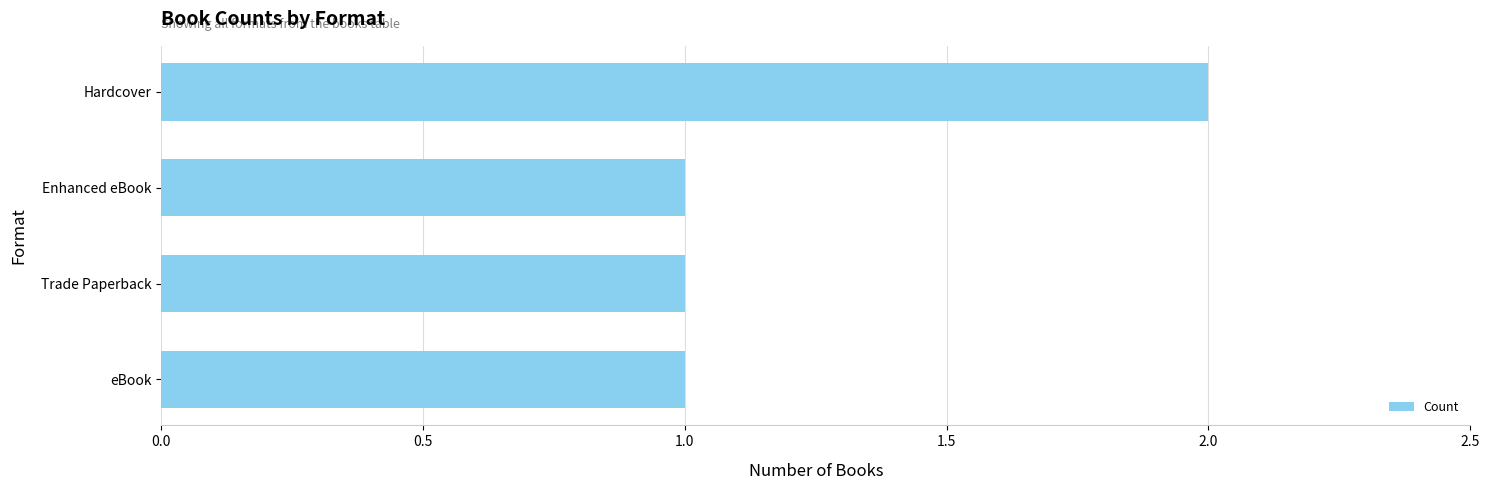

How many distinct data groups are displayed?

1